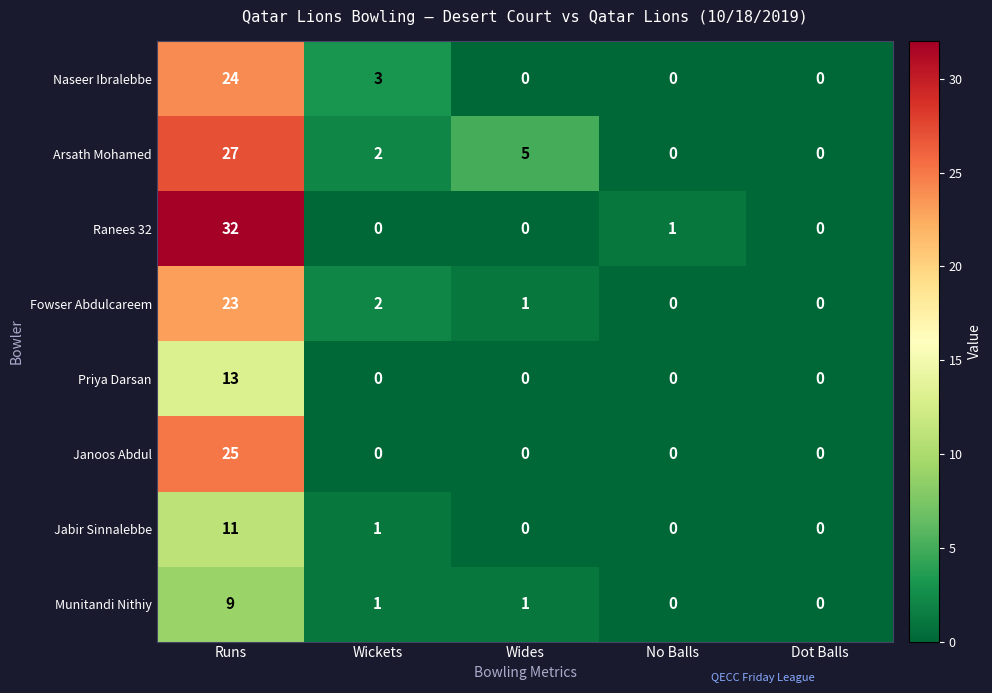

What is the spread (max minus min) of values at Wides?

5